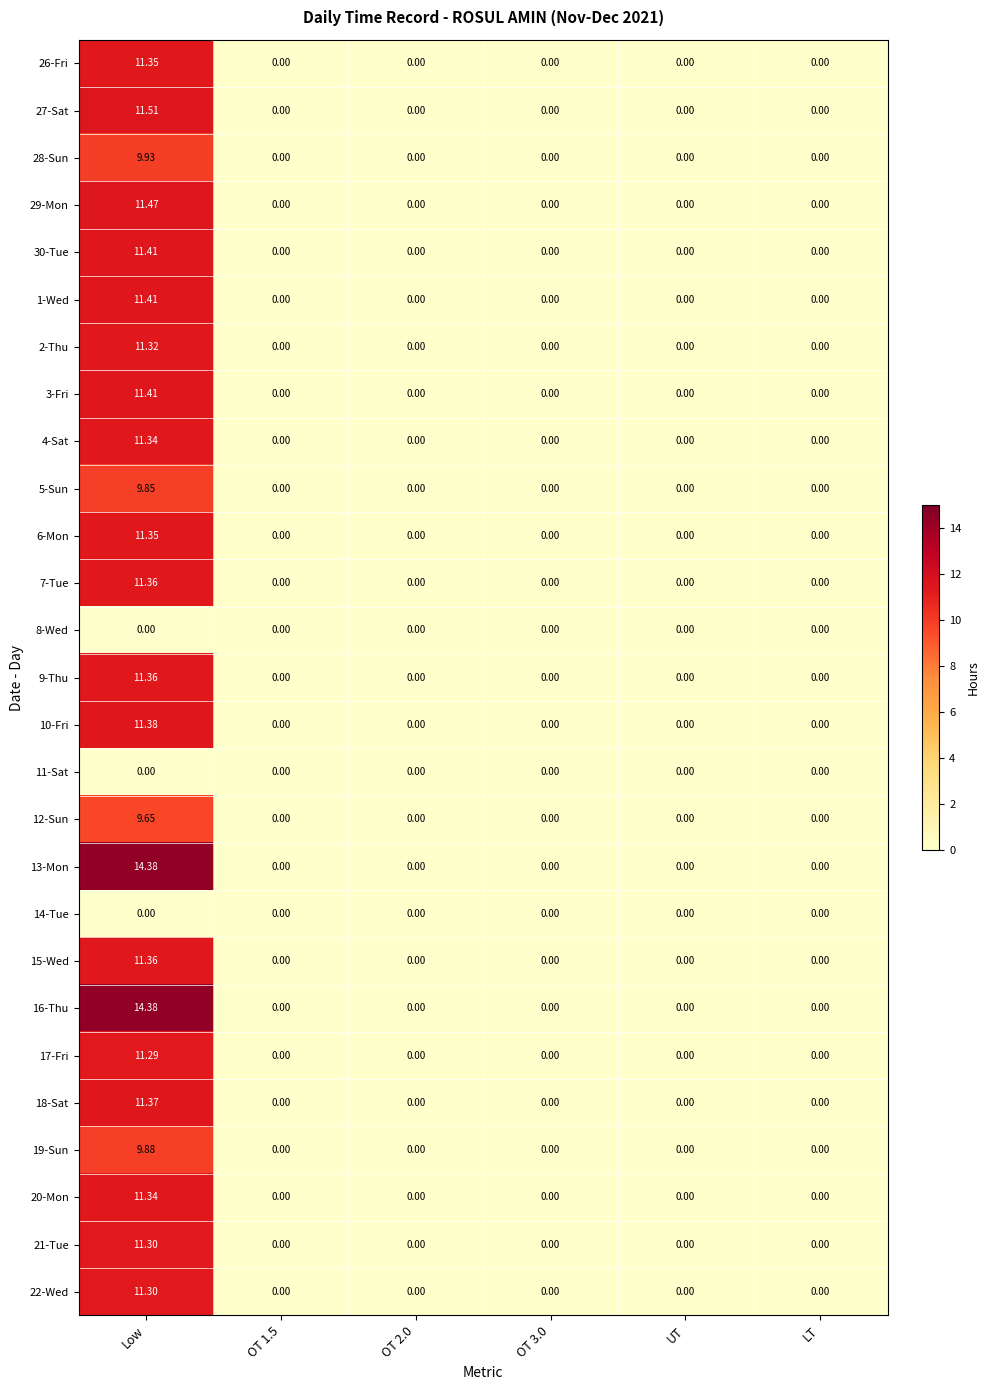

At which label does 15-Wed reach its peak?

Low